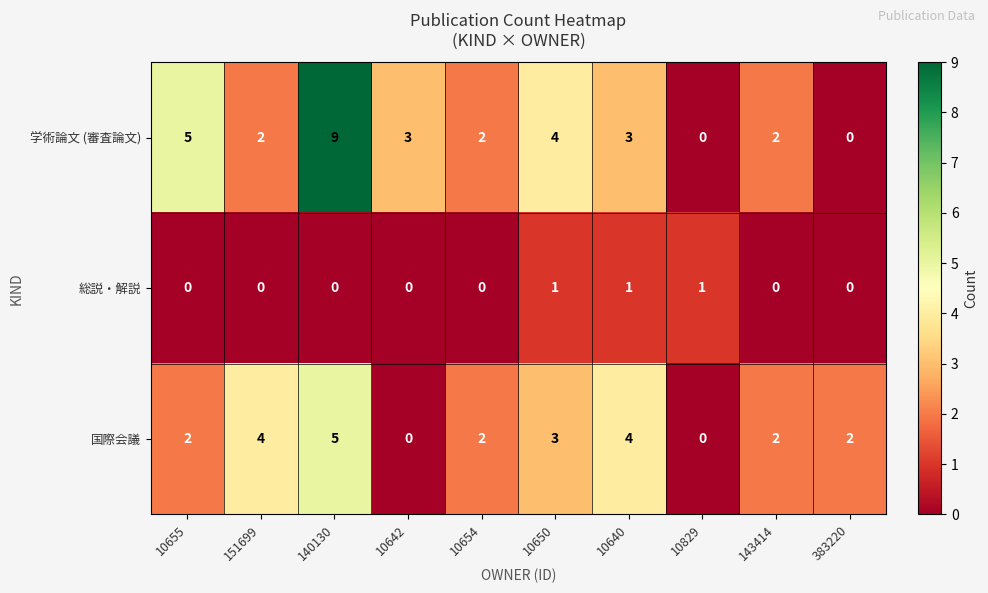

The value of 総説・解説 at 10642 is 1. True or false?

False